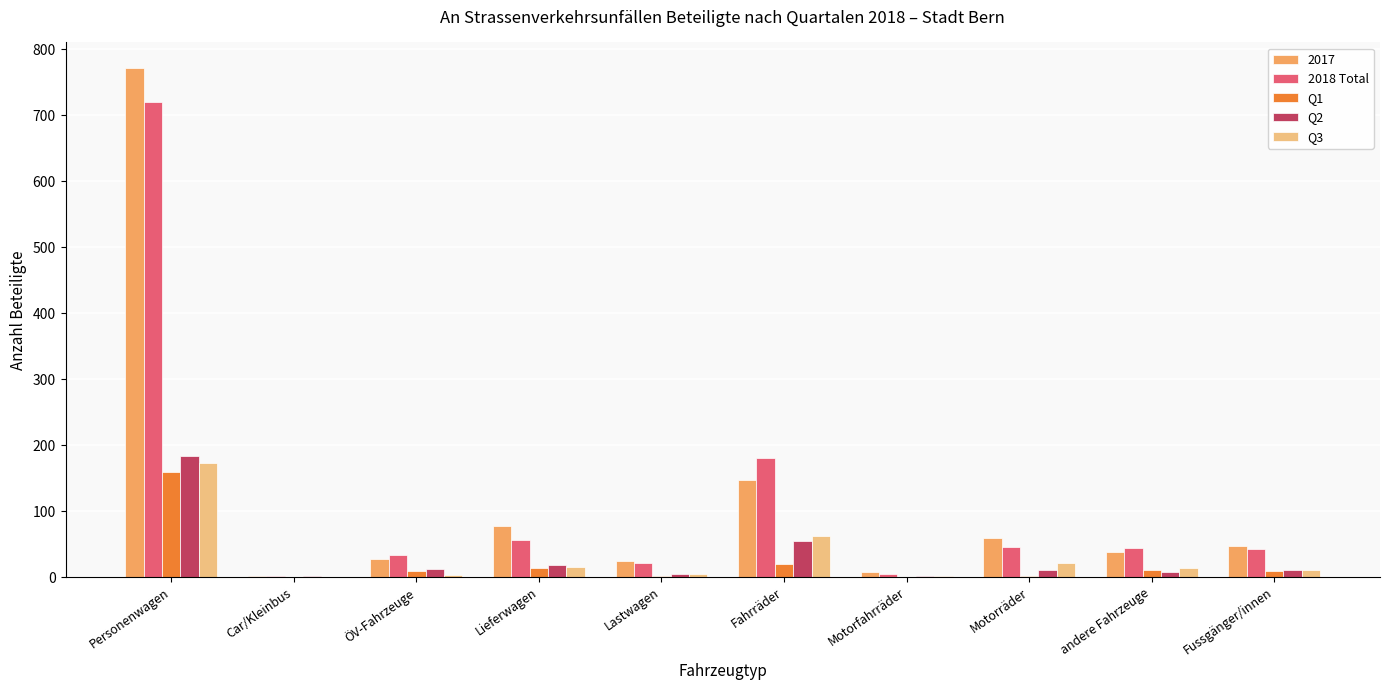

Count the number of data series in this chart.

5